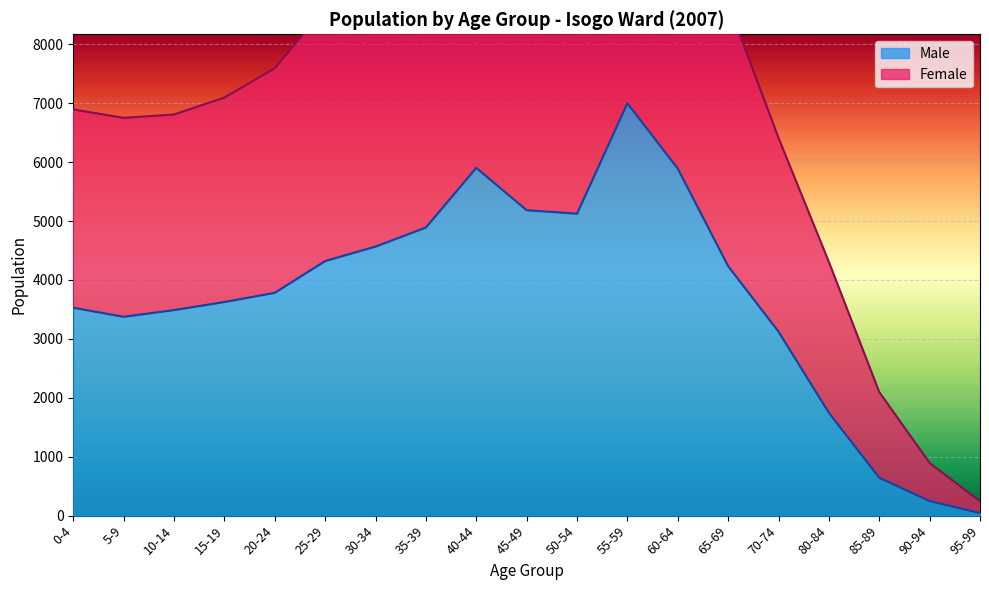

At which category is the sum across all series the highest?

55-59